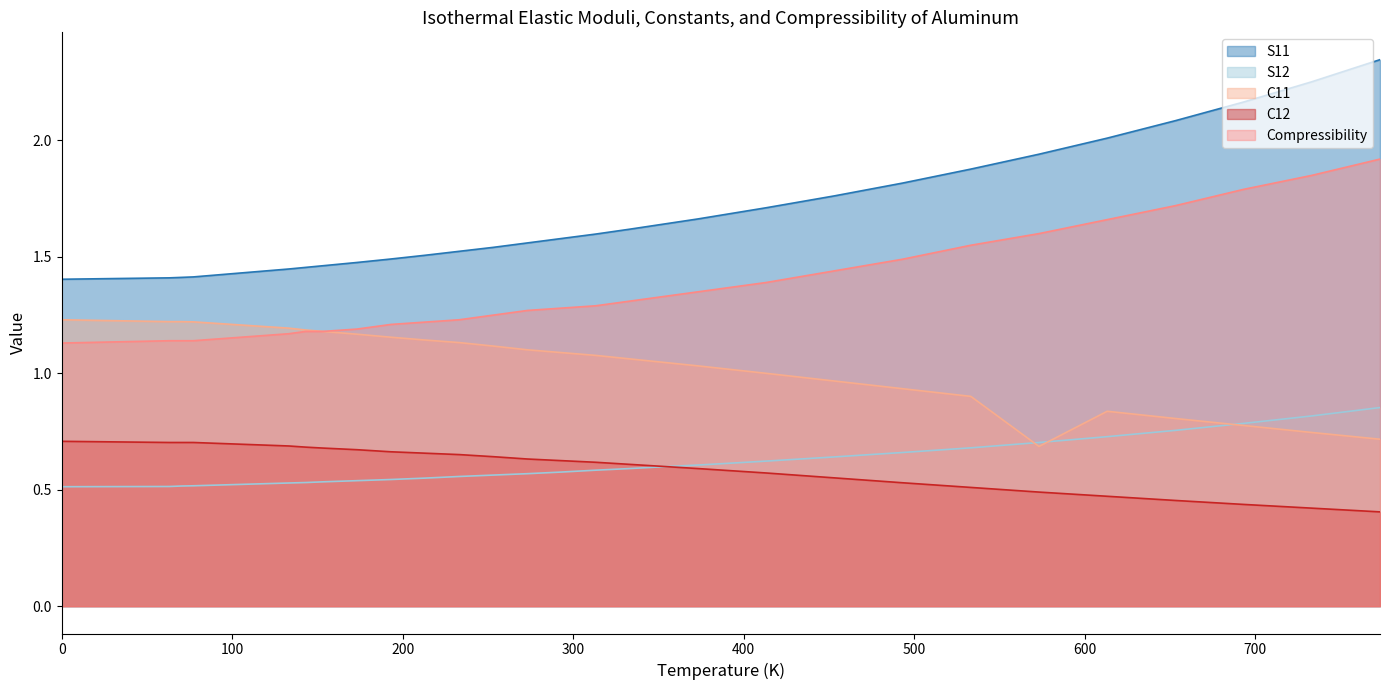

What is the sum of all C12 values?

16.7